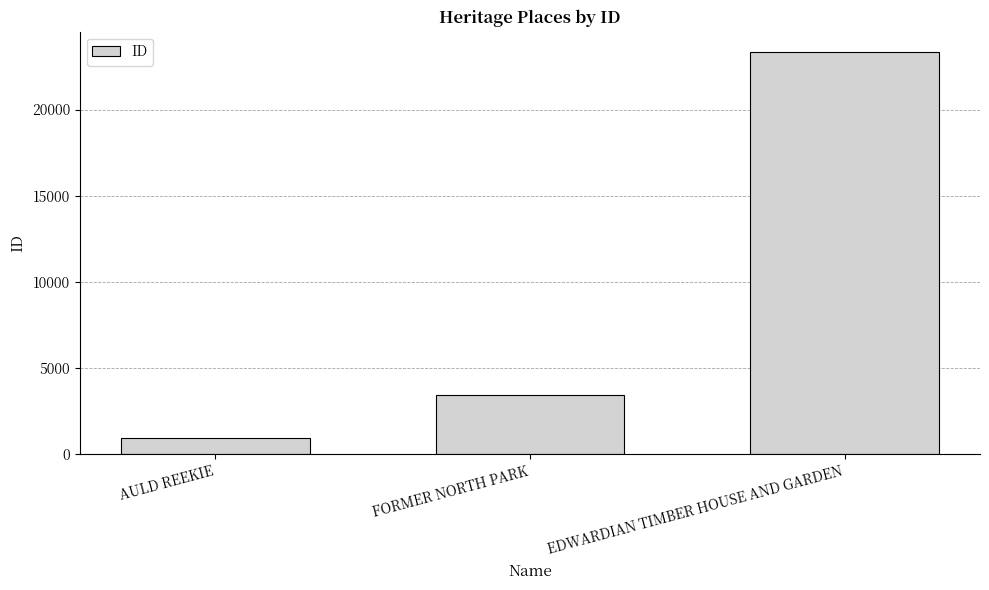

Where is the data nearest to the value 12127?

FORMER NORTH PARK